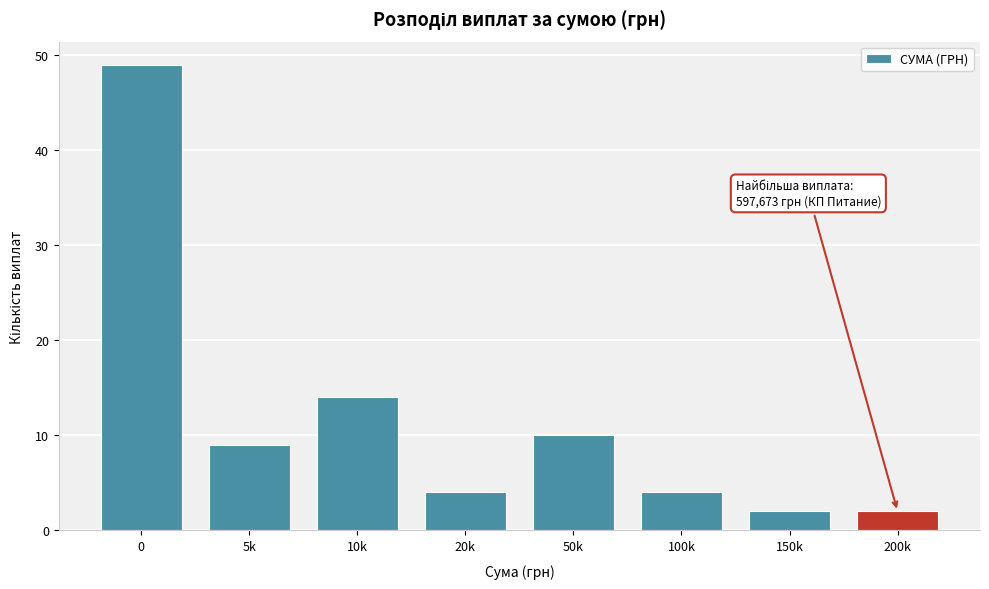

Reading left to right, list all the values displayed in this chart.

0=49	5k=9	10k=14	20k=4	50k=10	100k=4	150k=2	200k=2